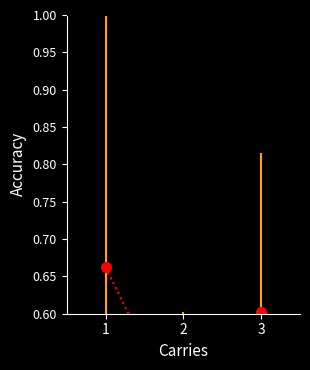

What is the sum of the values at 3 and 2?

1.1